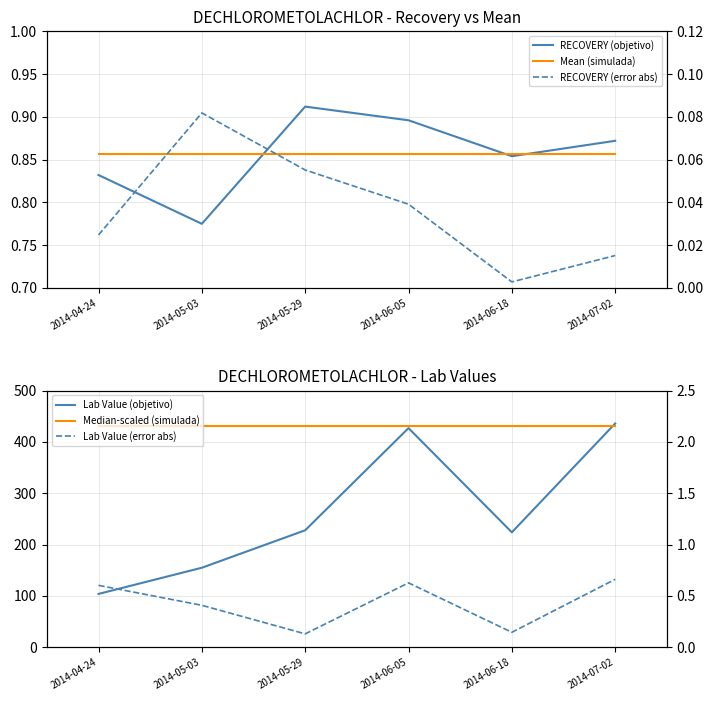

True or false: Median-scaled (simulada) and RECOVERY (error abs) cross at least once.

False